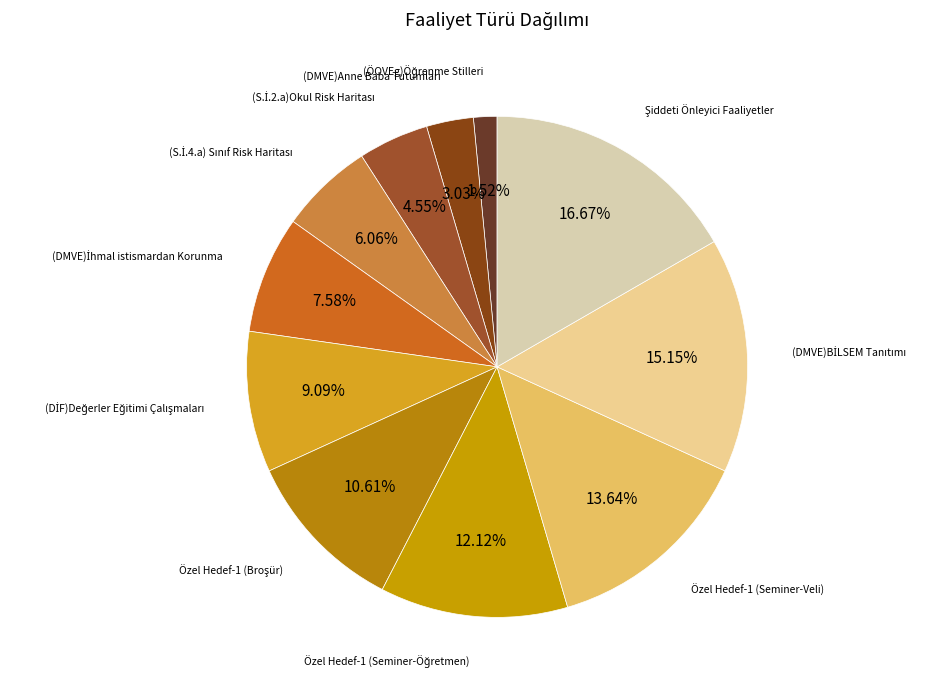

To the nearest percent, what is the average slice percentage?

9%